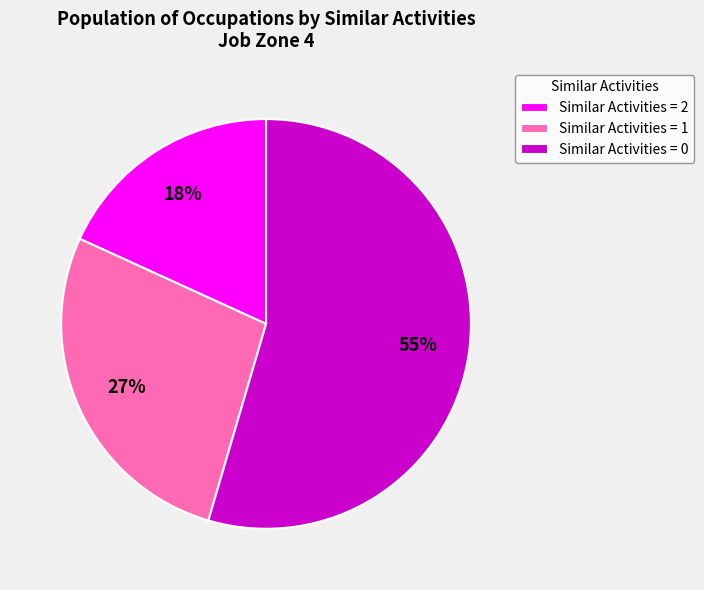

How many slices are in this pie chart?

3